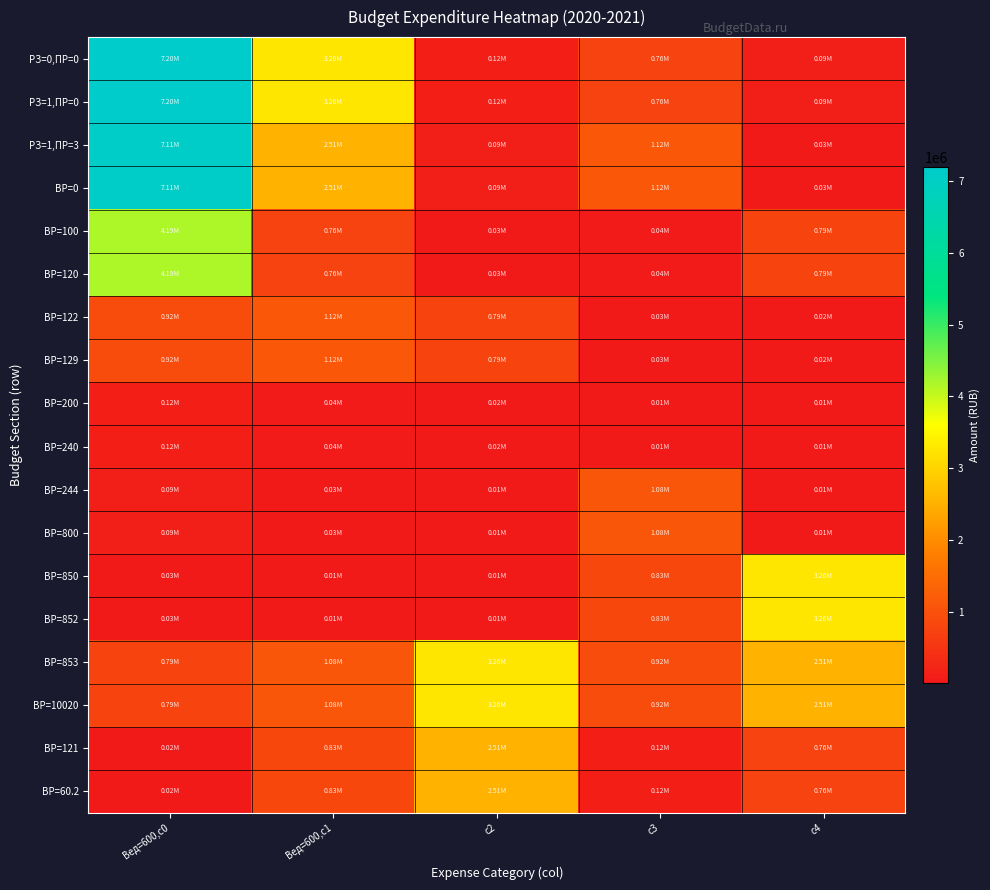

What is the smallest value displayed?

6120.0